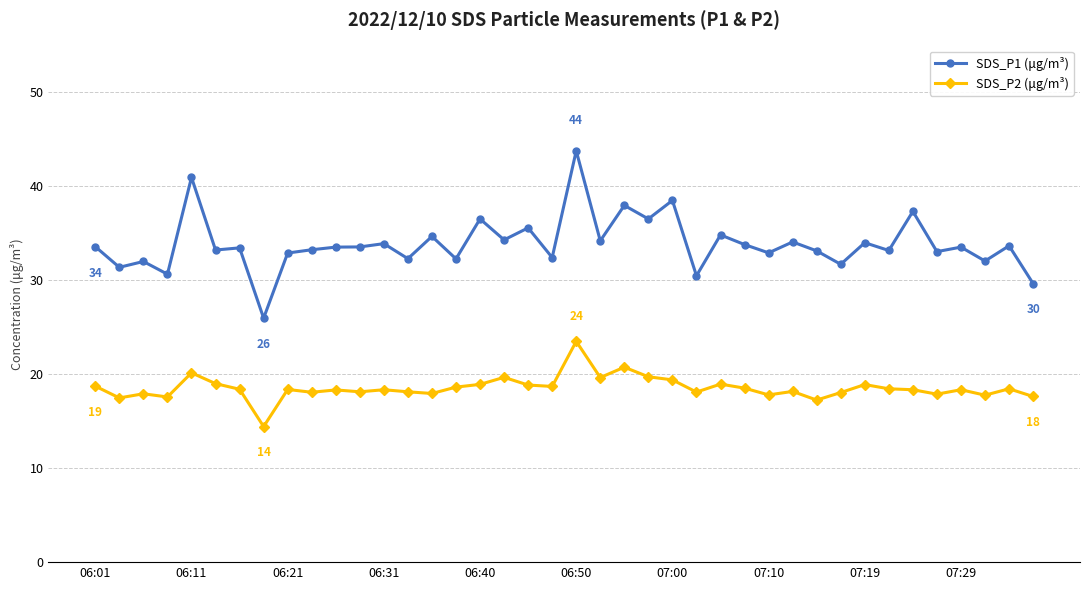

What is the value of the SDS_P2 (μg/m³) point at the 30th from the left?

18.2